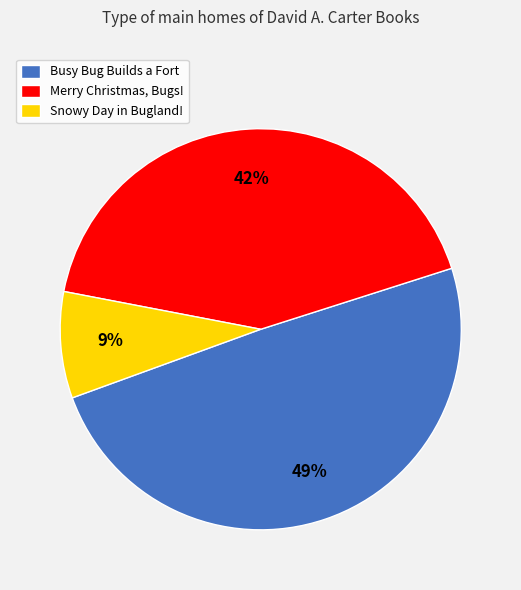

Which has a higher value, Merry Christmas, Bugs! or Snowy Day in Bugland!?

Merry Christmas, Bugs!